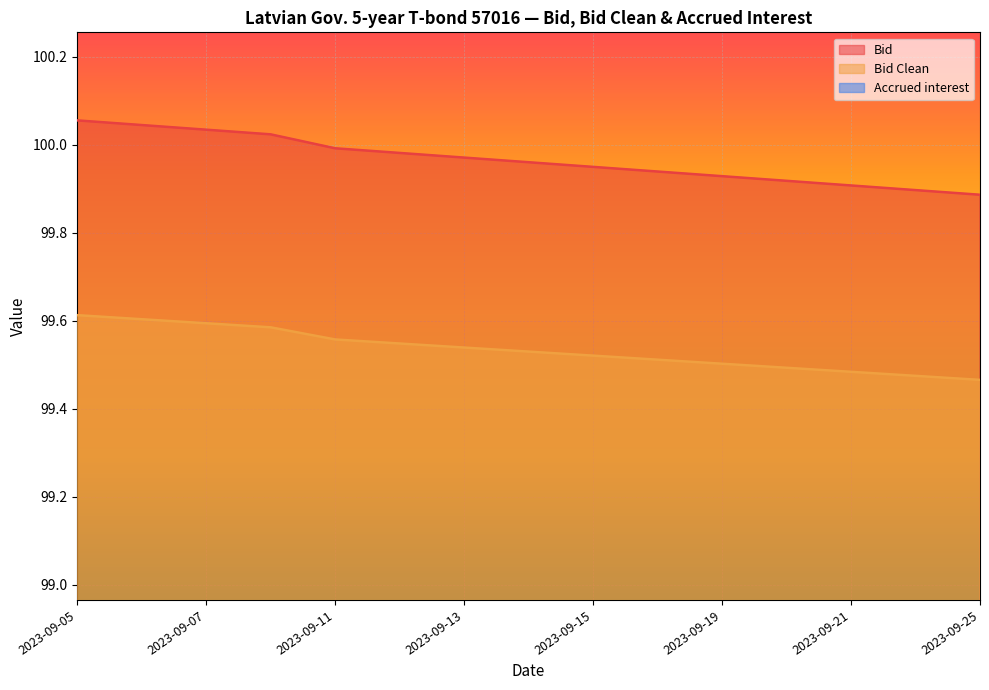

The Bid Clean series shows 99.5 at 2023-09-22. True or false?

True